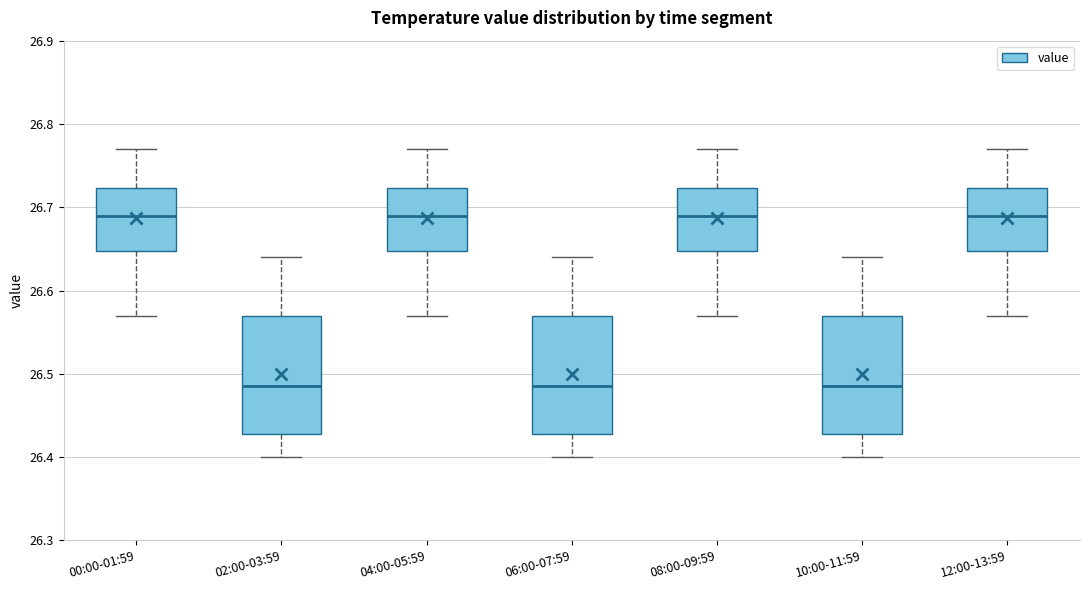

Reading left to right, read every box against the y-axis: the position of its median line, the range the box covers, and the ends of its whiskers. The values are not printed on the chart, so give them approximately, as read against the axis.

00:00-01:59: median 26.69, box 26.65 to 26.72, whiskers 26.57 to 26.77
02:00-03:59: median 26.49, box 26.43 to 26.57, whiskers 26.40 to 26.64
04:00-05:59: median 26.69, box 26.65 to 26.72, whiskers 26.57 to 26.77
06:00-07:59: median 26.49, box 26.43 to 26.57, whiskers 26.40 to 26.64
08:00-09:59: median 26.69, box 26.65 to 26.72, whiskers 26.57 to 26.77
10:00-11:59: median 26.49, box 26.43 to 26.57, whiskers 26.40 to 26.64
12:00-13:59: median 26.69, box 26.65 to 26.72, whiskers 26.57 to 26.77